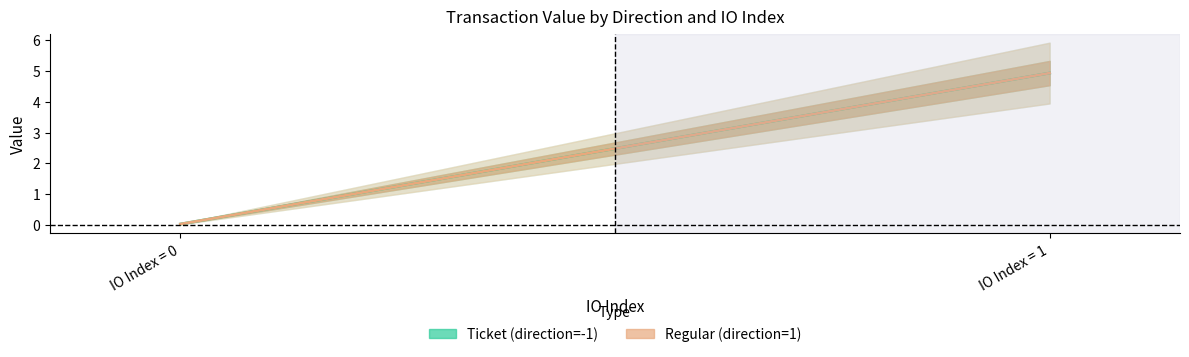

Reading right to left, extract all data points from this chart.

io_index: 1=1.0	1=0.0	-1=1.0	-1=0.0
value: 1=4.9	1=0.0	-1=4.9	-1=0.0
valid_mainchain: 1=1.0	1=1.0	-1=1.0	-1=1.0